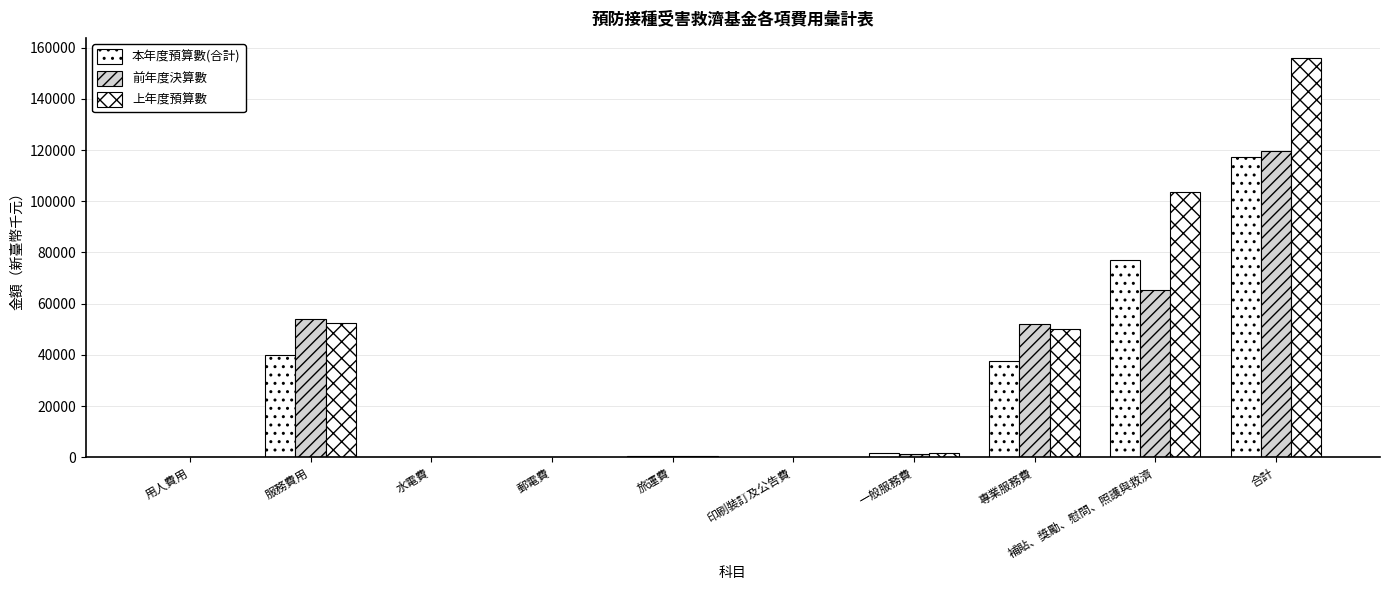

How many data points in 前年度決算數 are above 1442?

4